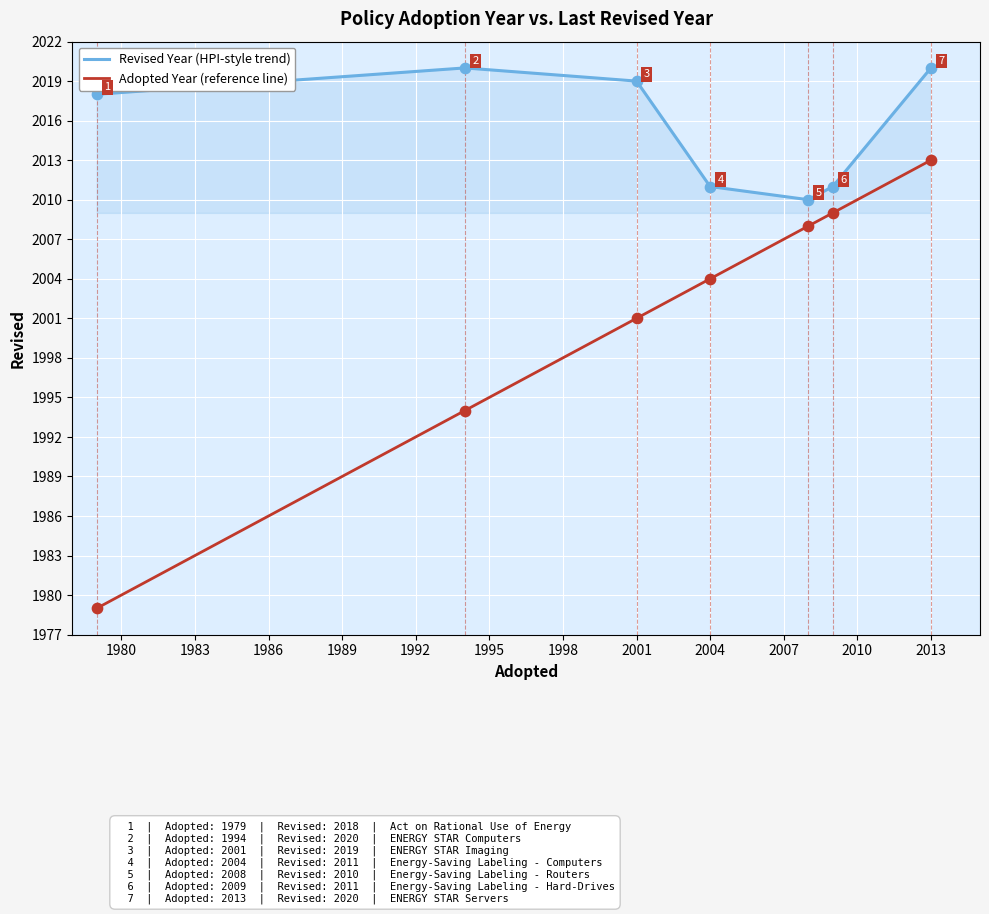

Which series has the largest range (max minus min)?

Adopted Year (reference line)